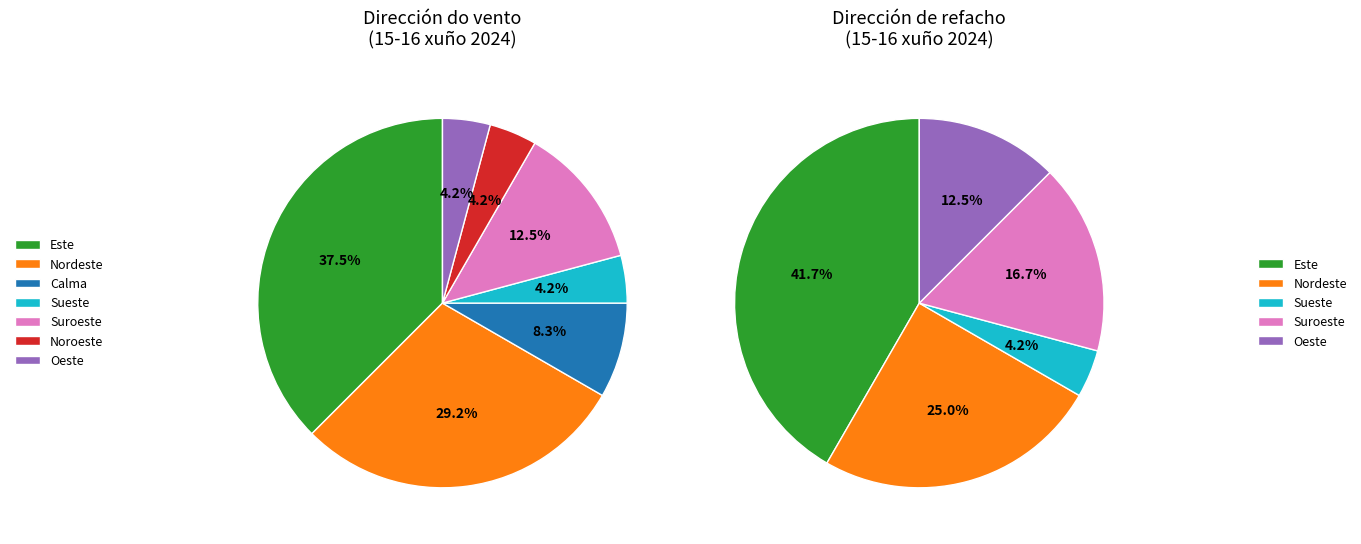

What percentage is the Suroeste slice, to the nearest percent?

12%